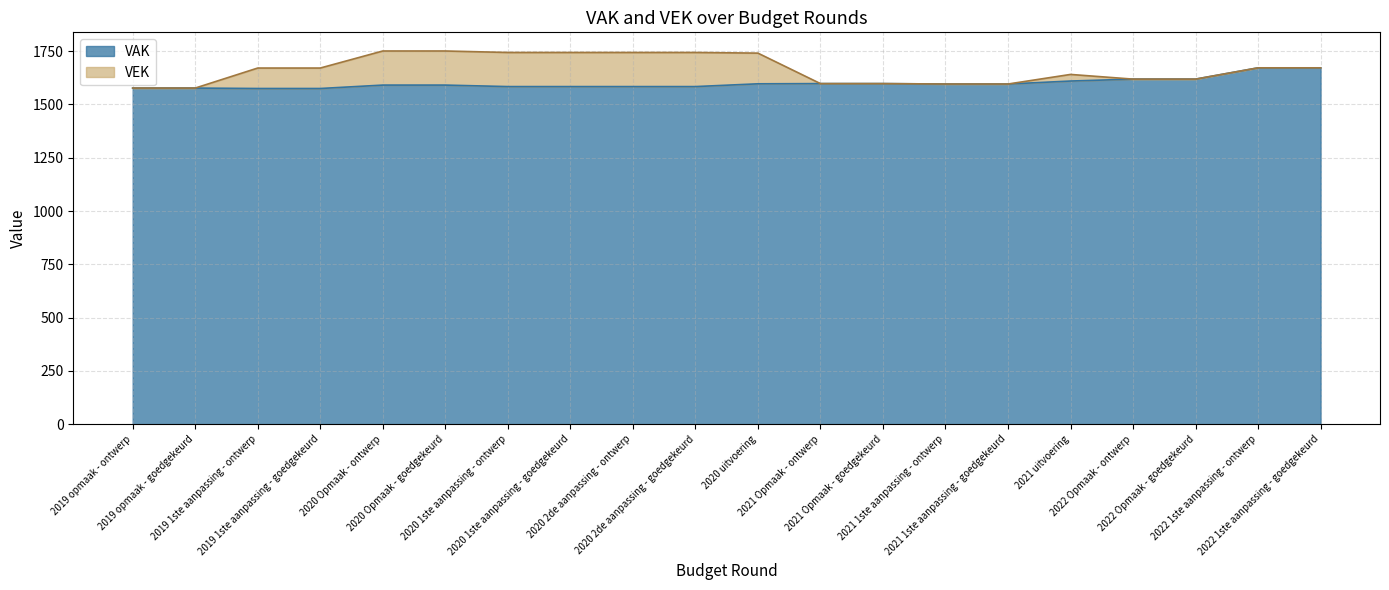

What is the sum of all VEK values?

33326